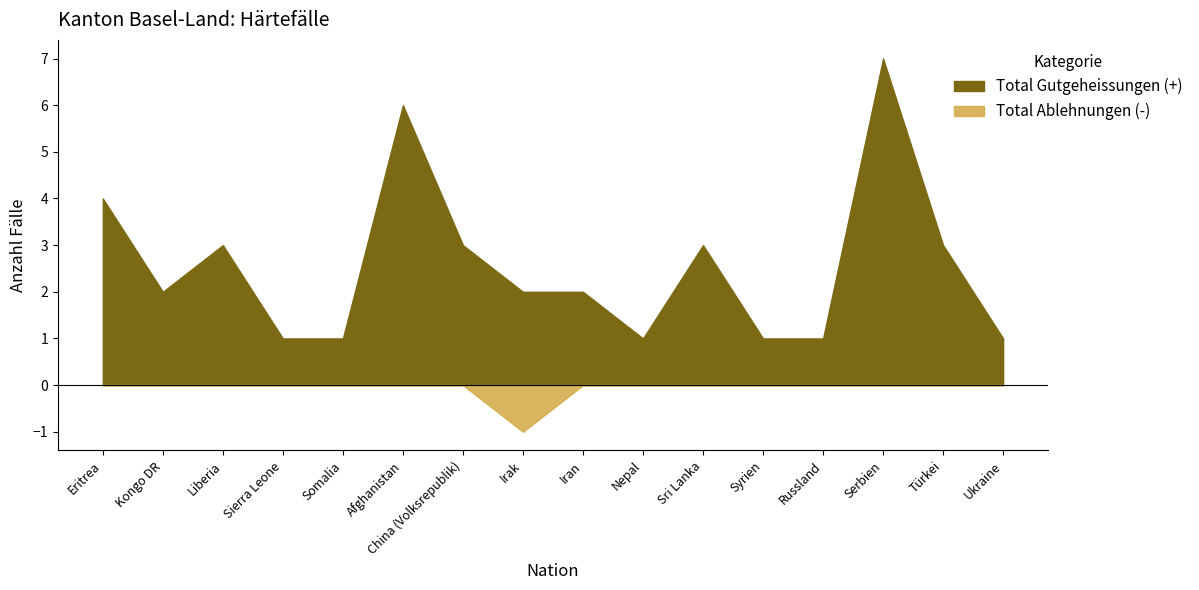

How many interior local valleys does the Total Gutgeheissungen (+) series have?

2